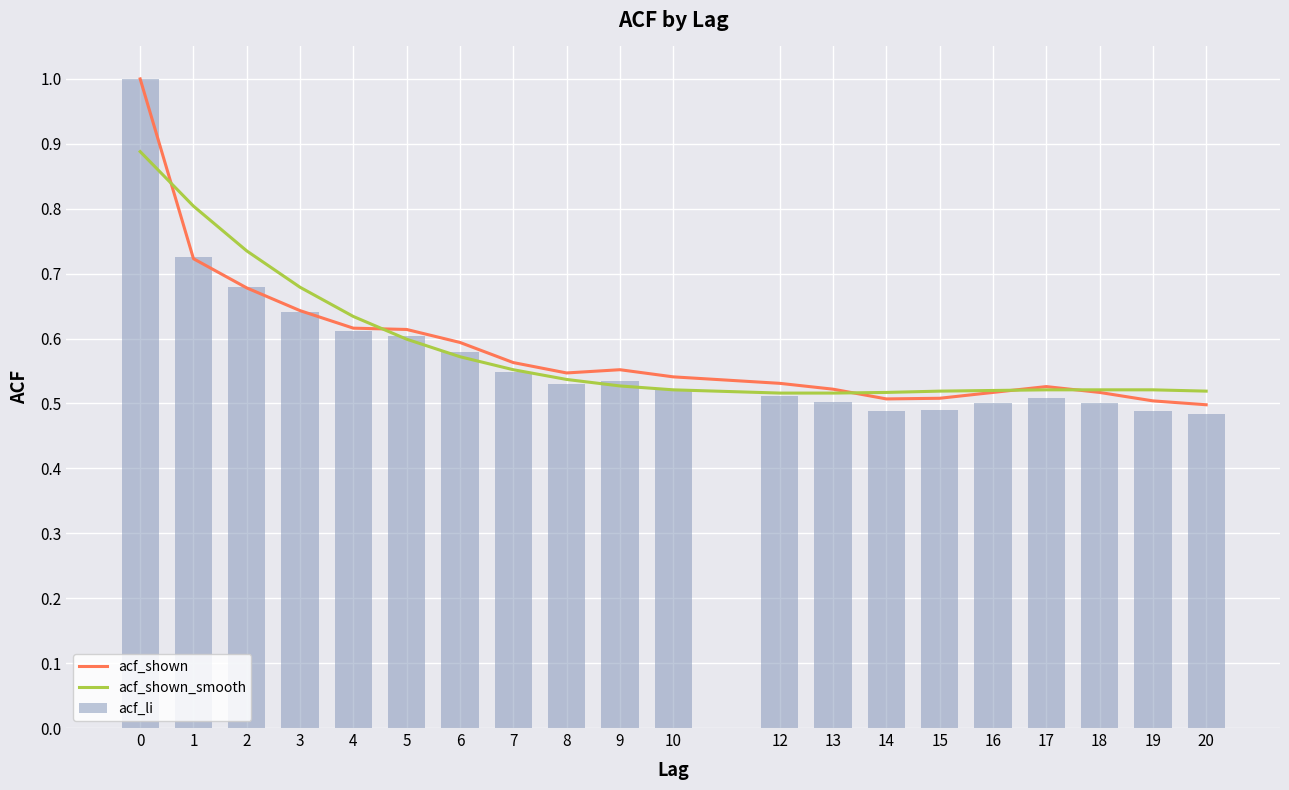

List the series in order of their peak value, highest first.

acf_shown, acf_li, acf_shown_smooth